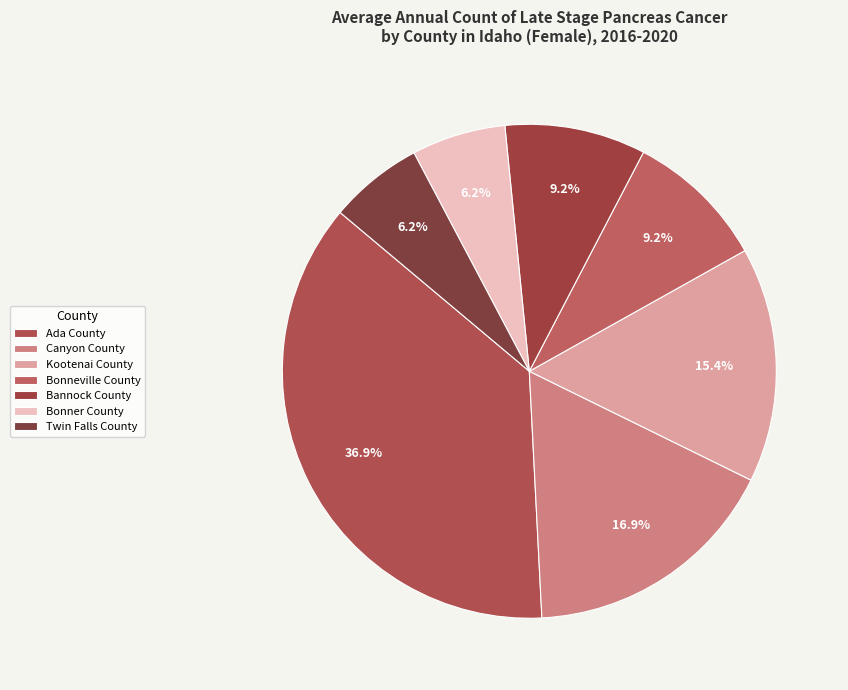

To the nearest percent, what percentage of the pie is Twin Falls County?

6%